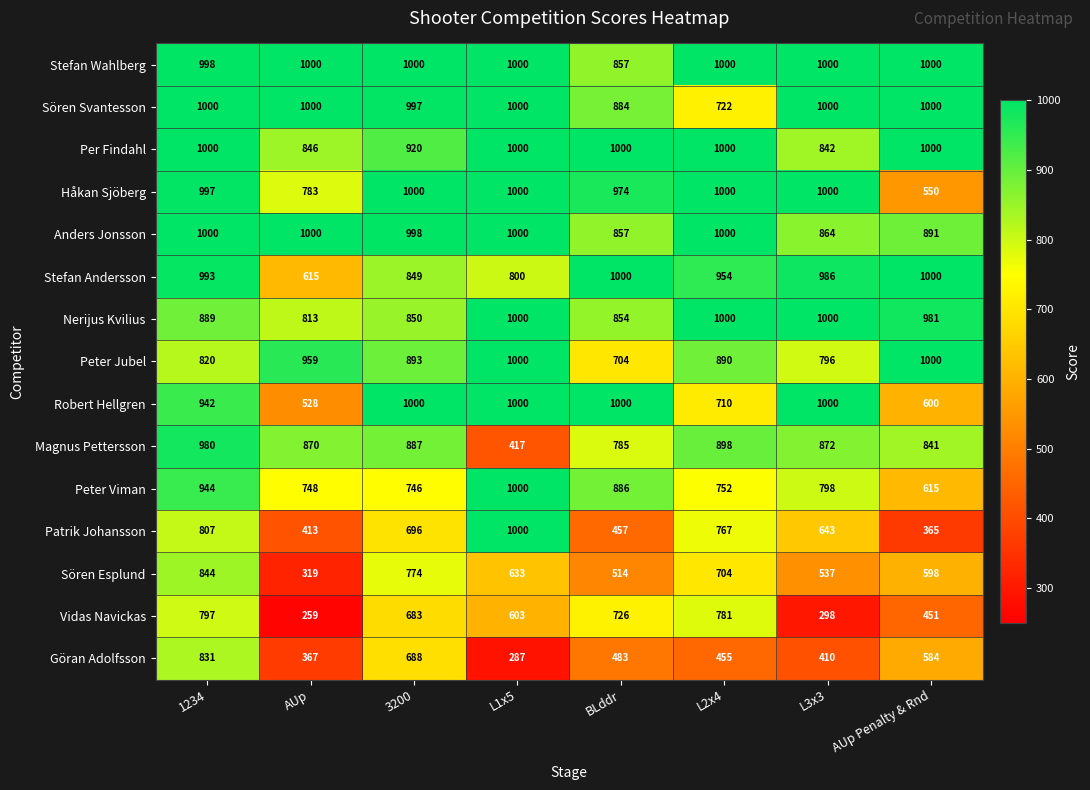

True or false: Nerijus Kvilius has a value of 889 at 1234.

True